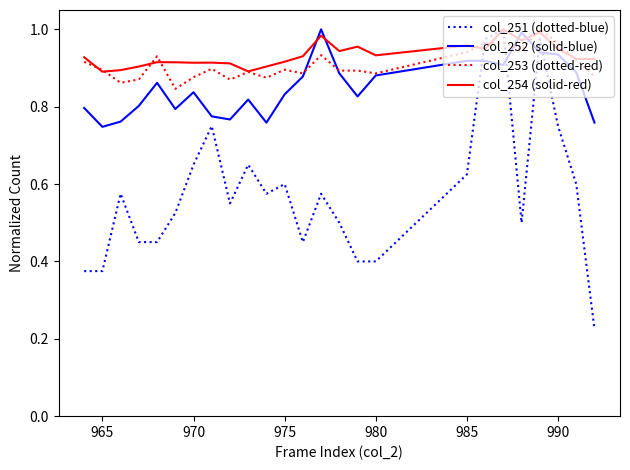

Count the number of data series in this chart.

4